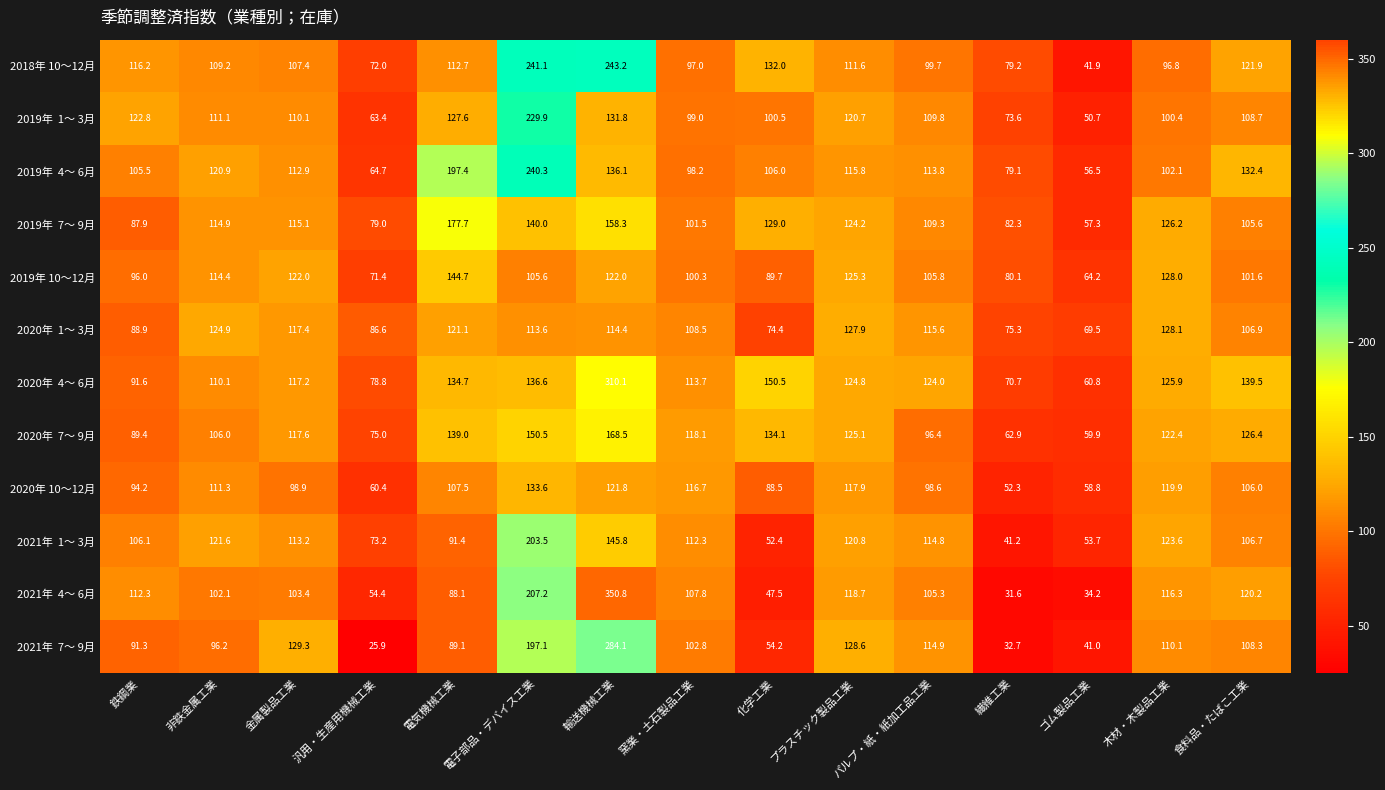

What is the difference between the maximum and second lowest values in the 2020年 10～12月 series?

74.8